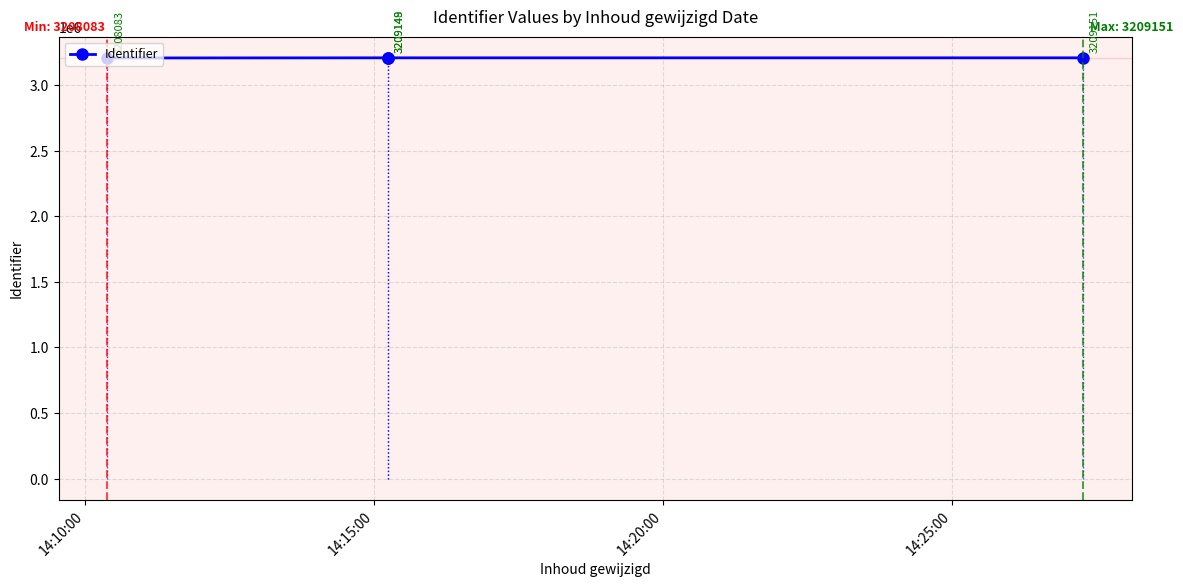

What is the label of the 2nd point from the left?

14:15:00